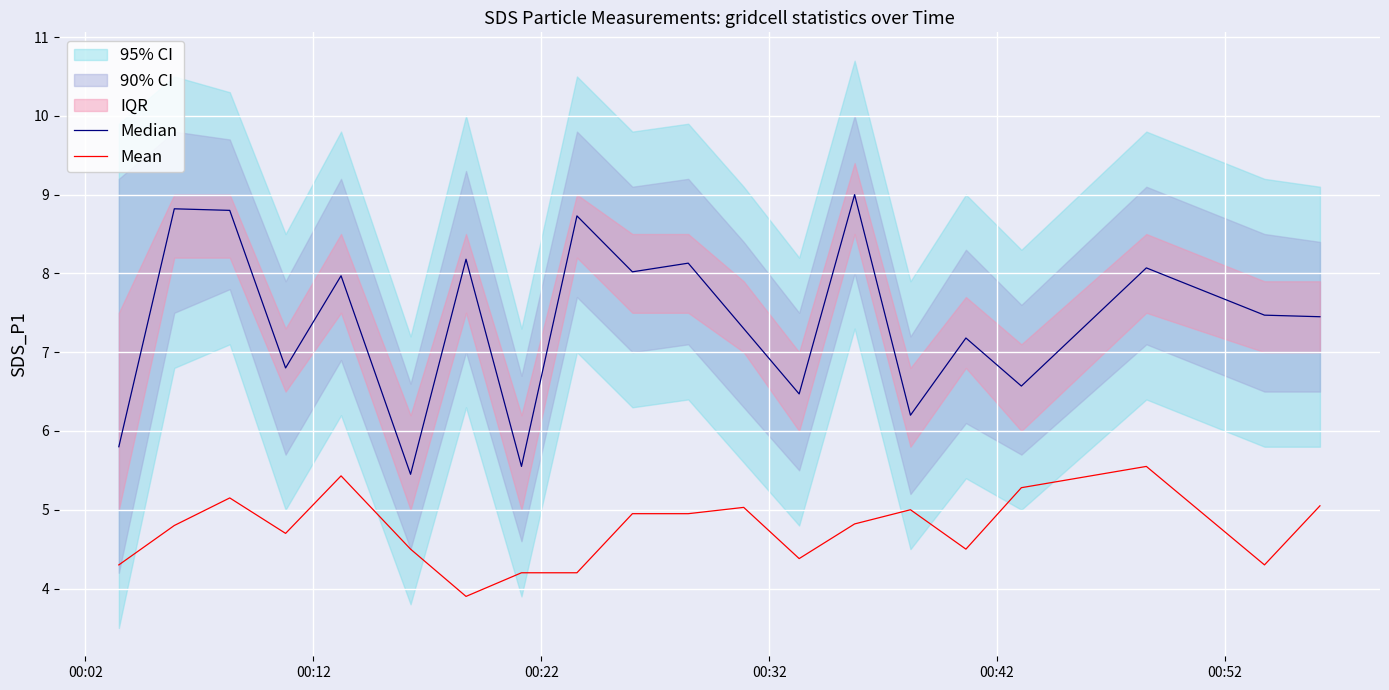

What is the lowest value of the Mean series?

3.9